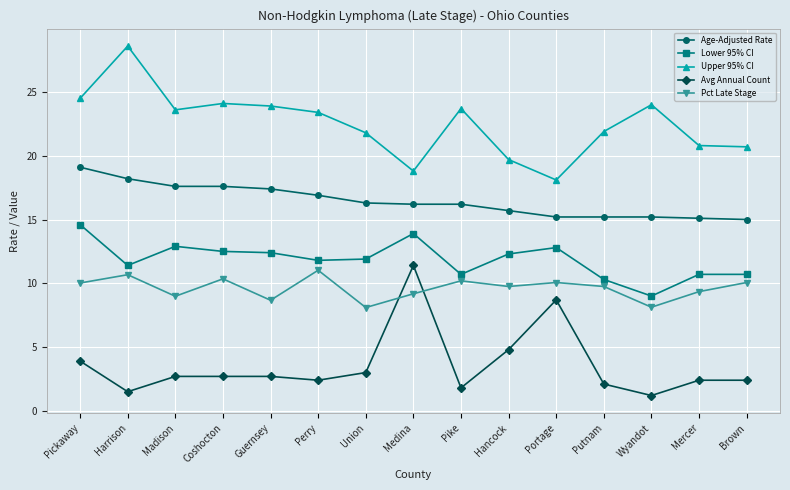

What is the sum of all Age-Adjusted Rate values?

246.9